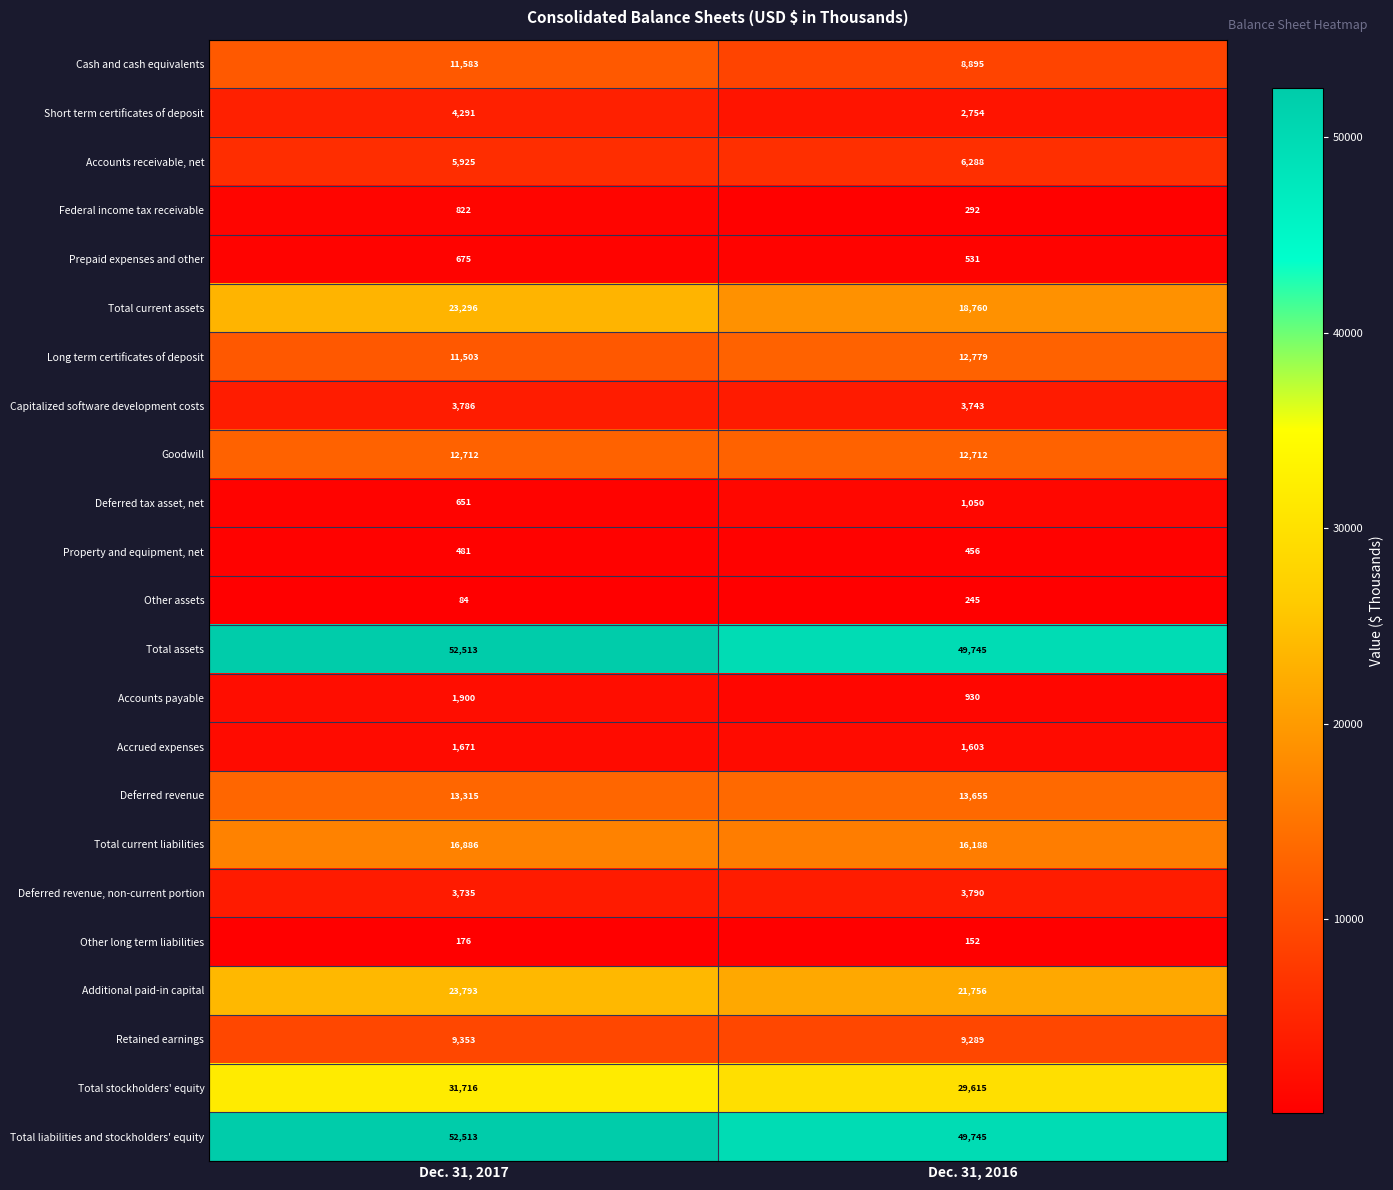

What is the total value across all series at Dec. 31, 2017?

283380